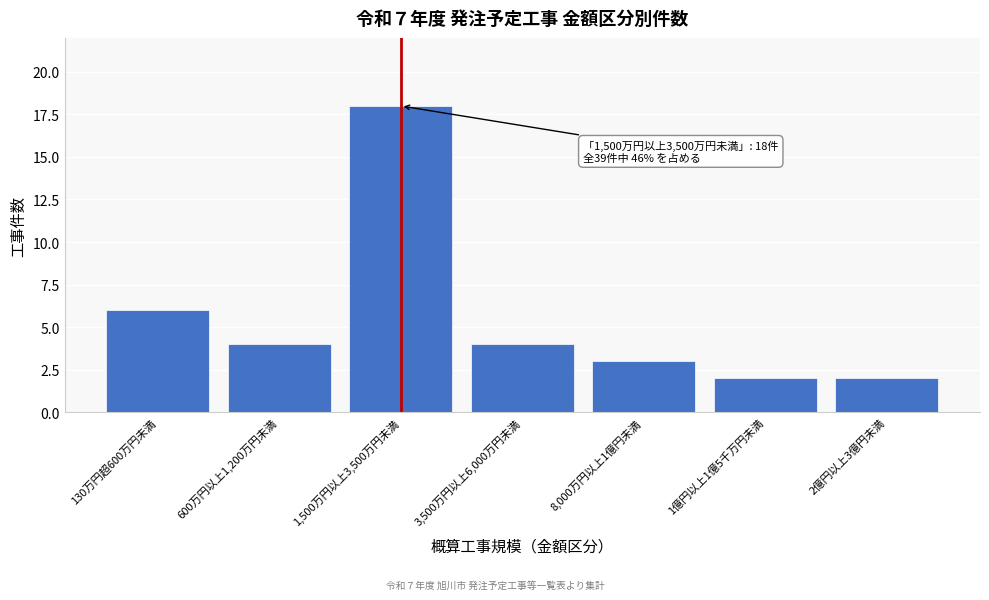

Reading left to right, what are all the values shown in this chart?

6	4	18	4	3	2	2